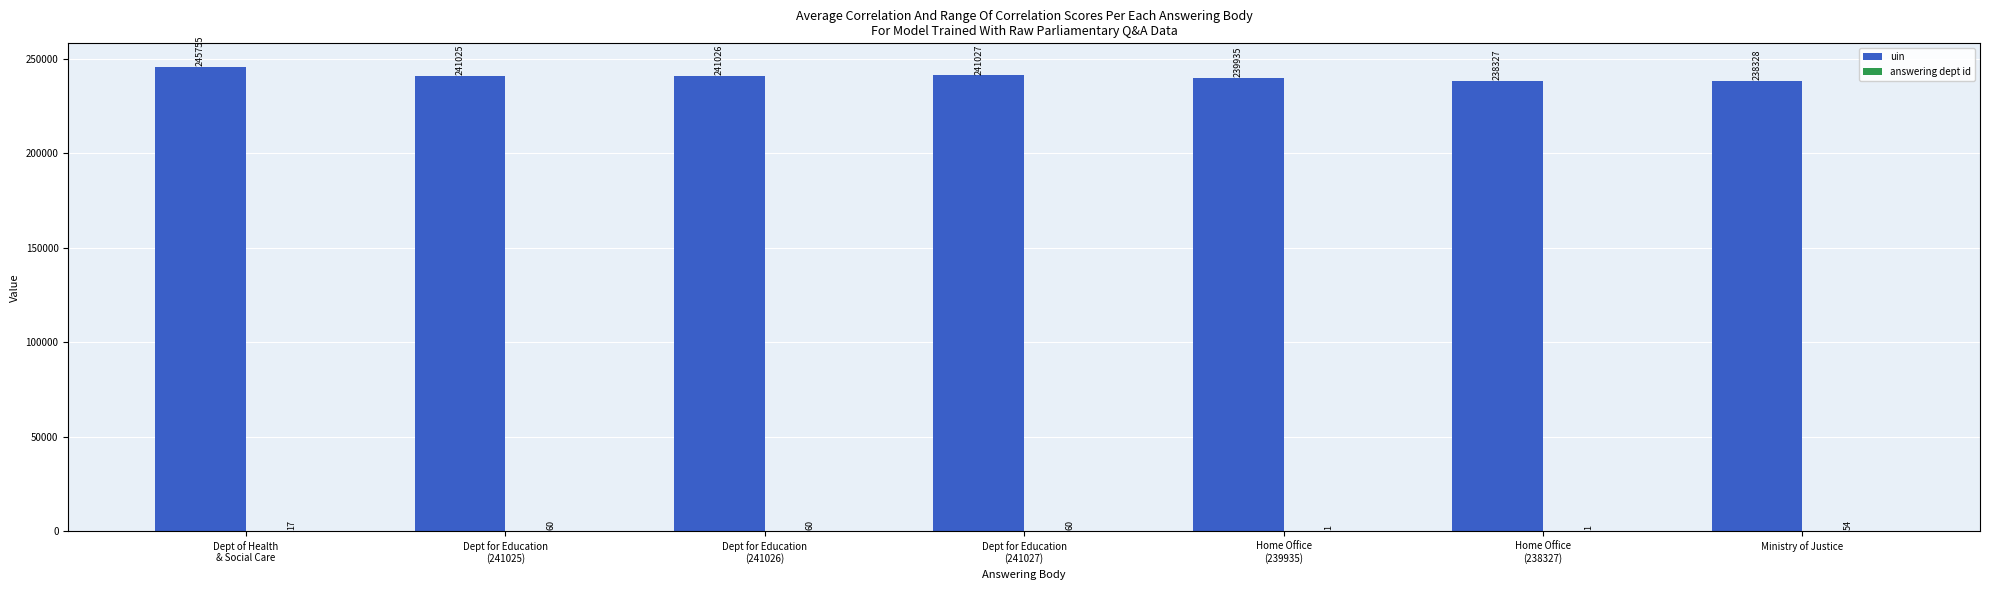

What is the sum of all uin values?

1685423